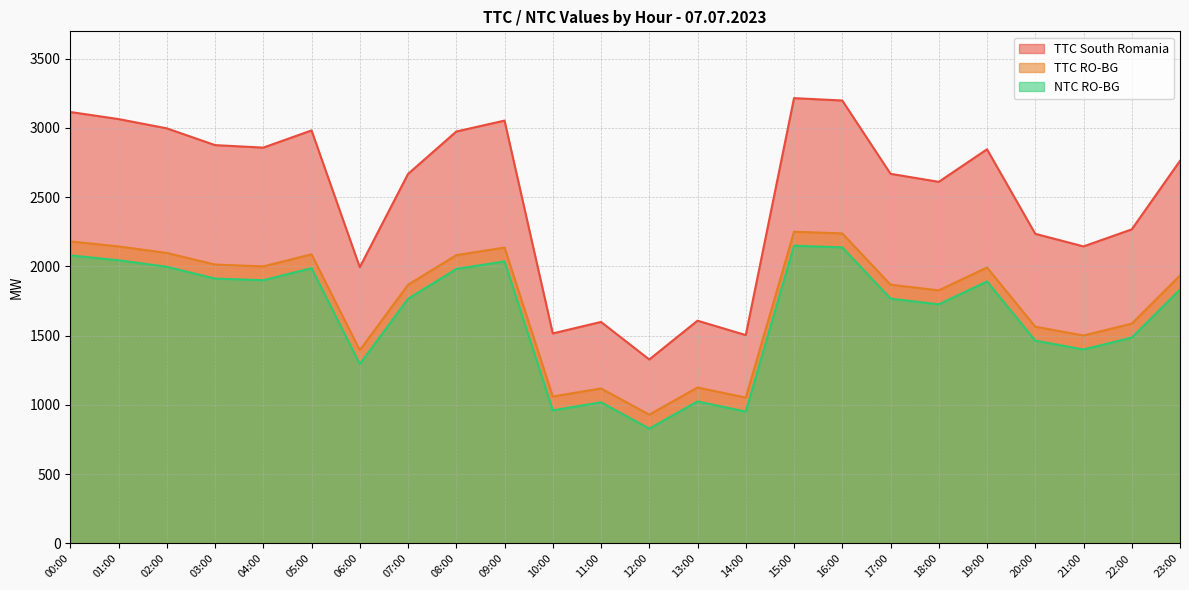

At which category is the sum across all series the highest?

15:00